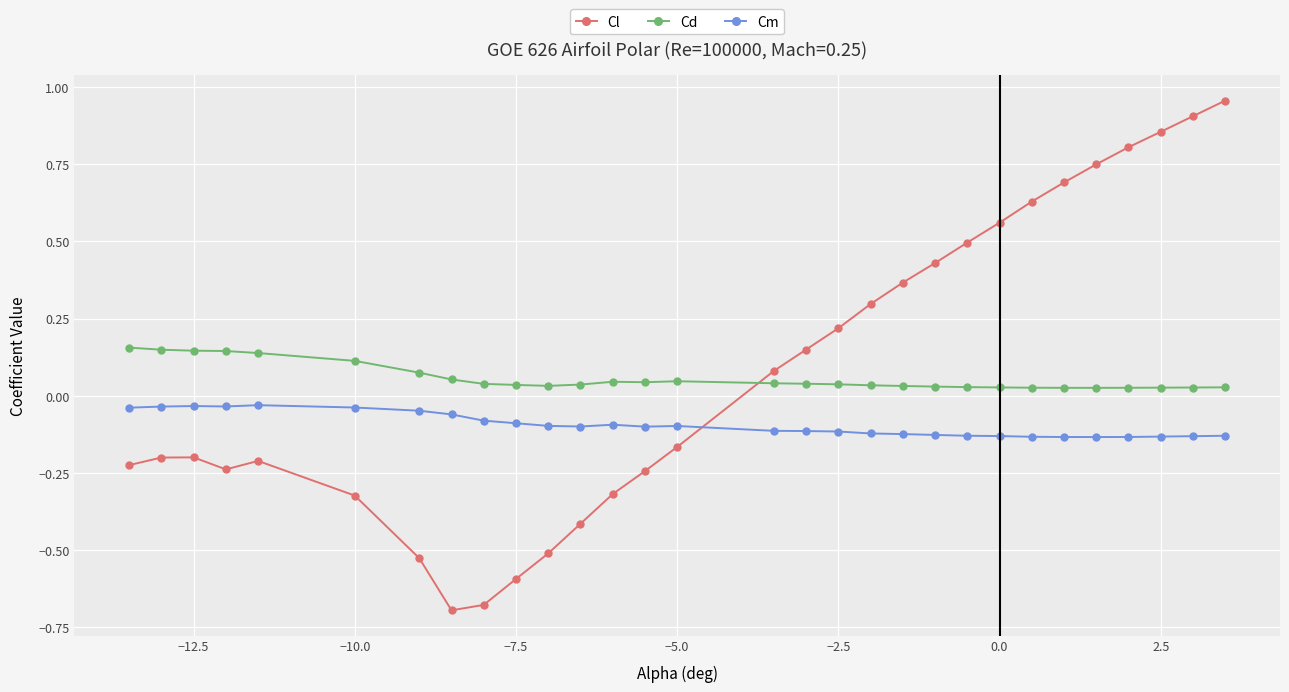

Rank the series by their maximum value, from highest to lowest.

Cl, Cd, Cm